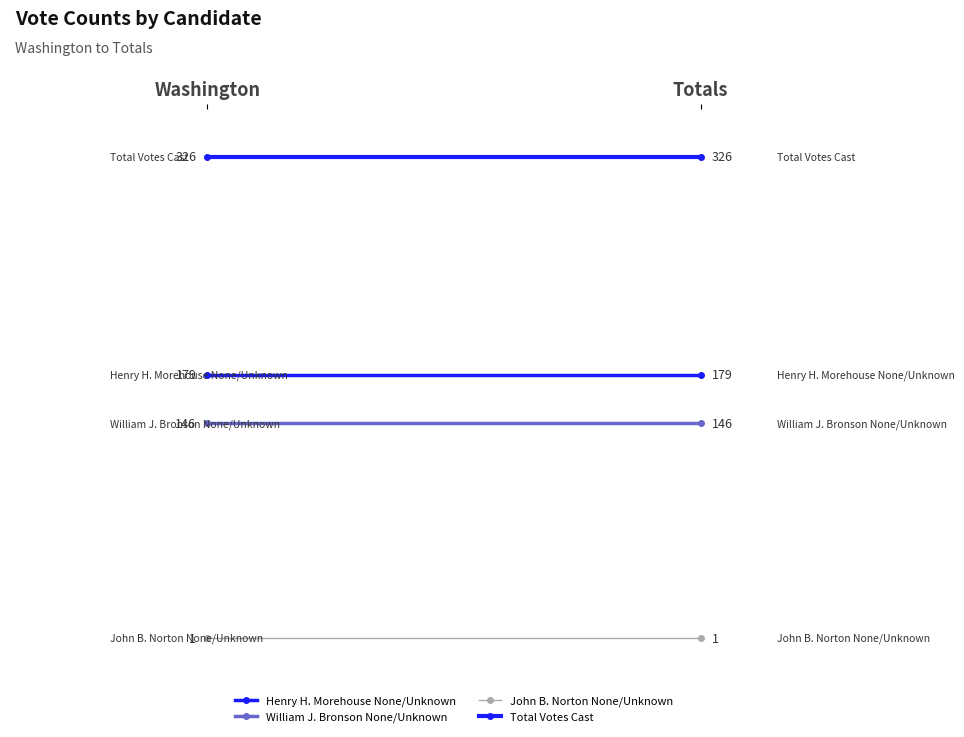

Is the value of John B. Norton None/Unknown at Totals greater than the value of Henry H. Morehouse None/Unknown at Washington?

No